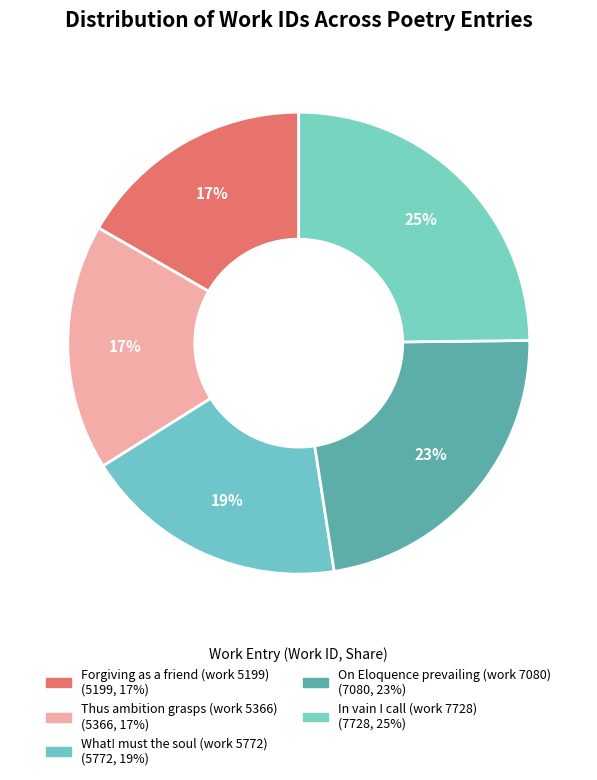

Count the number of slices in the pie.

5